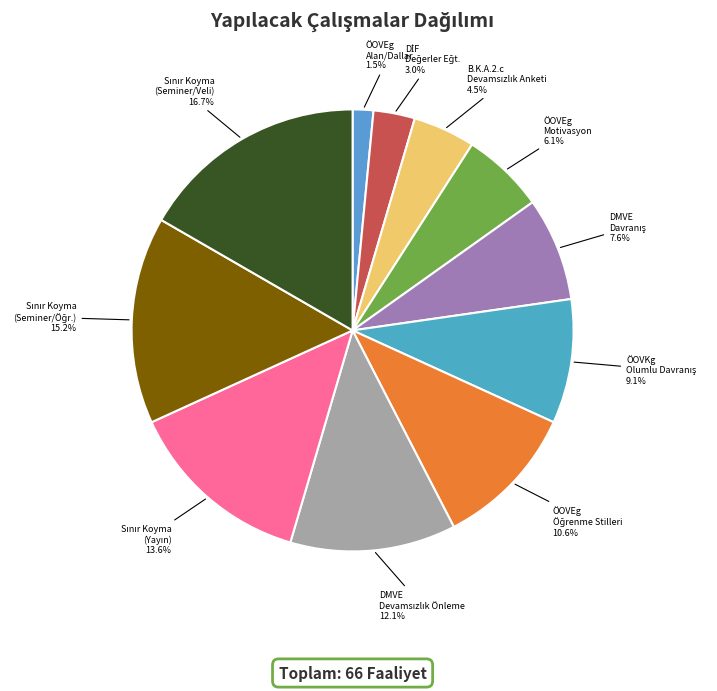

What is the smallest slice in the pie chart?

(ÖOVEg) Okulda Seçilebilecek Alan/Dallar